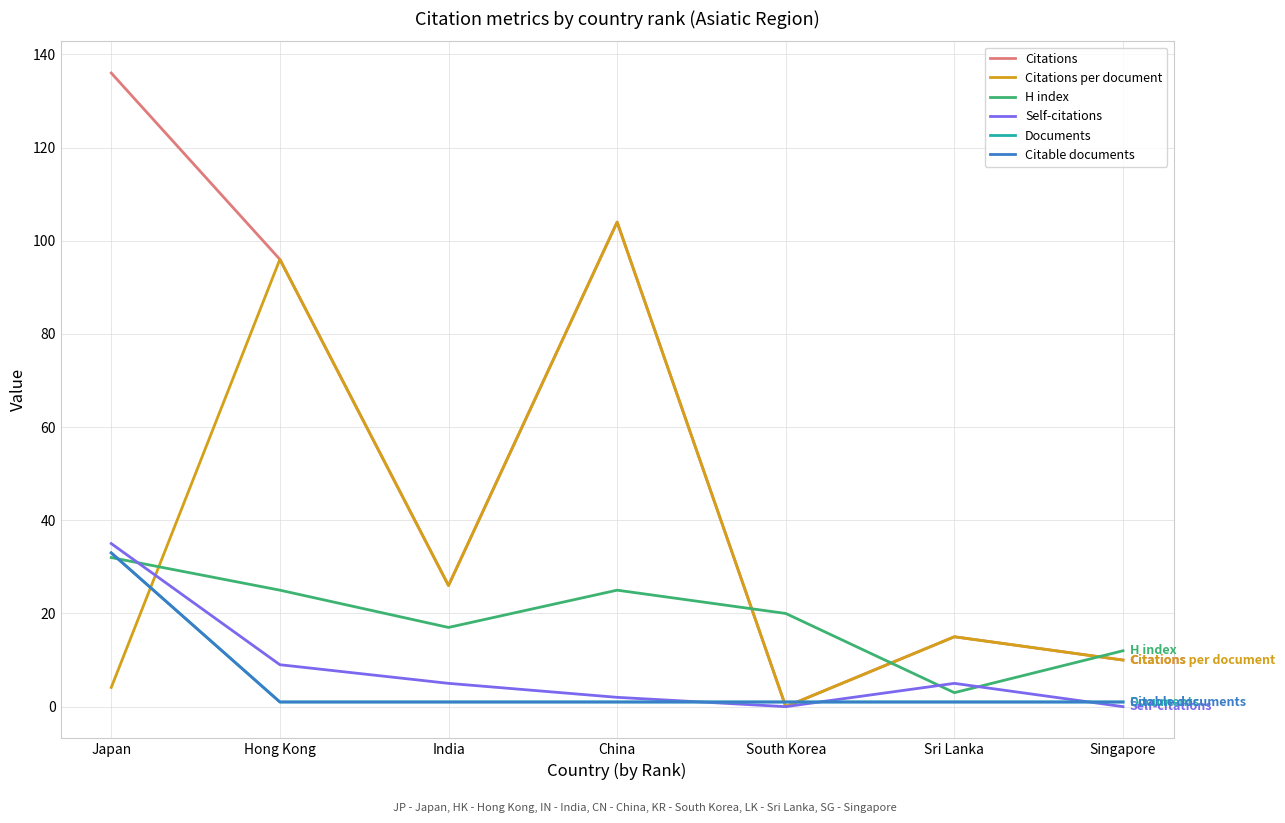

Is this an area chart (filled region under the line)?

No